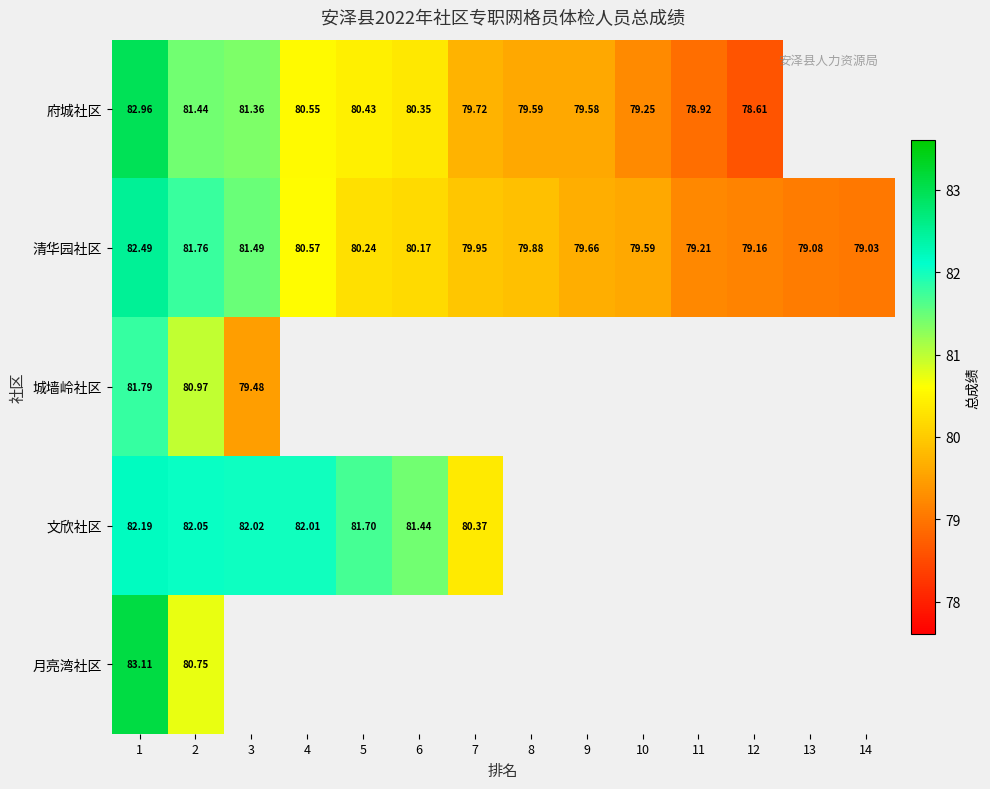

At how many categories does at least one series exceed 81?

6